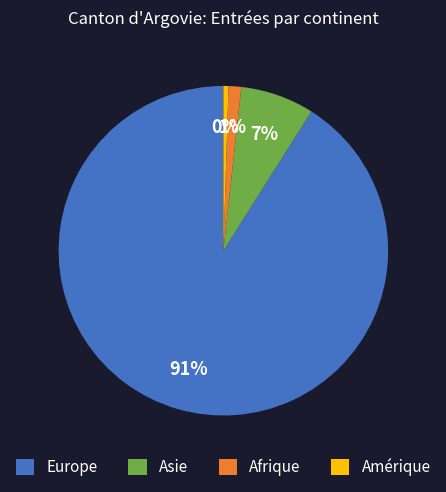

To the nearest percent, what is the average slice percentage?

25%